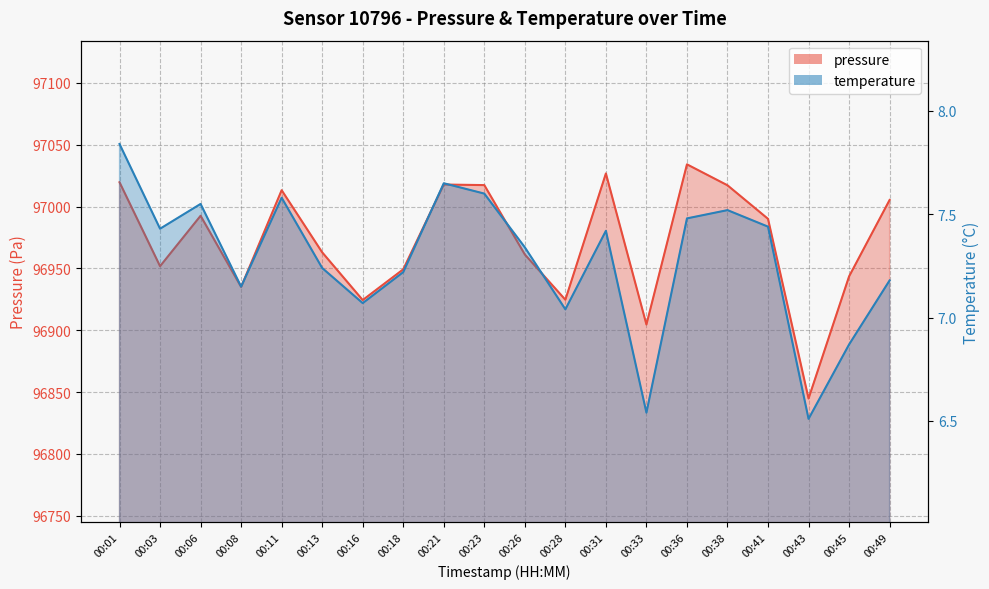

At which category does temperature reach its first local peak?

00:06